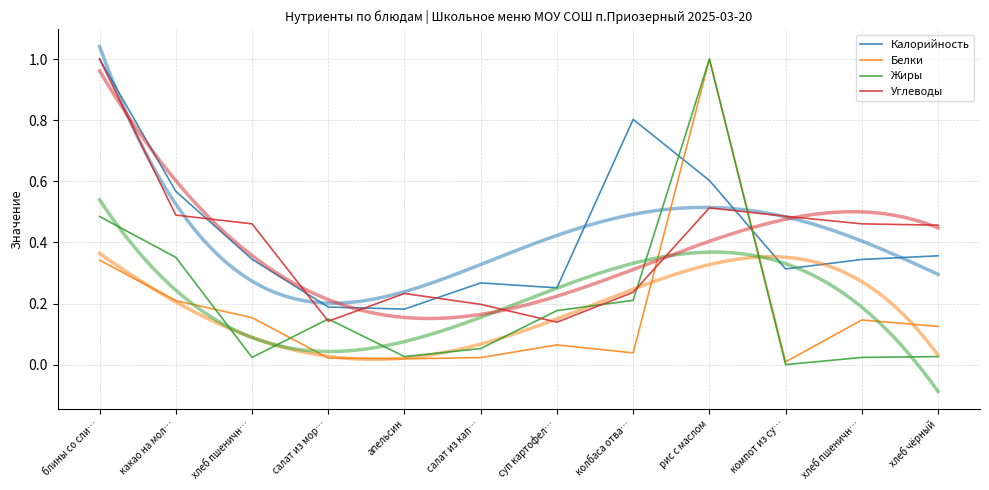

At which category is the sum across all series the highest?

рис с маслом